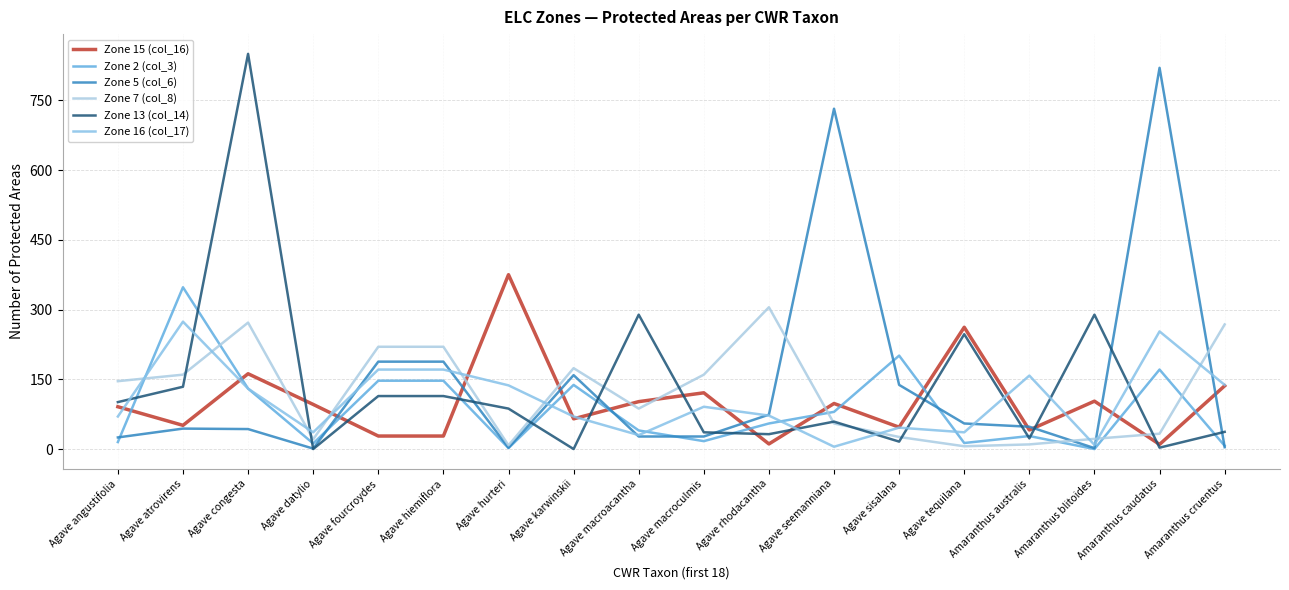

The value of Zone 5 (col_6) at Agave macroacantha is 7. True or false?

False